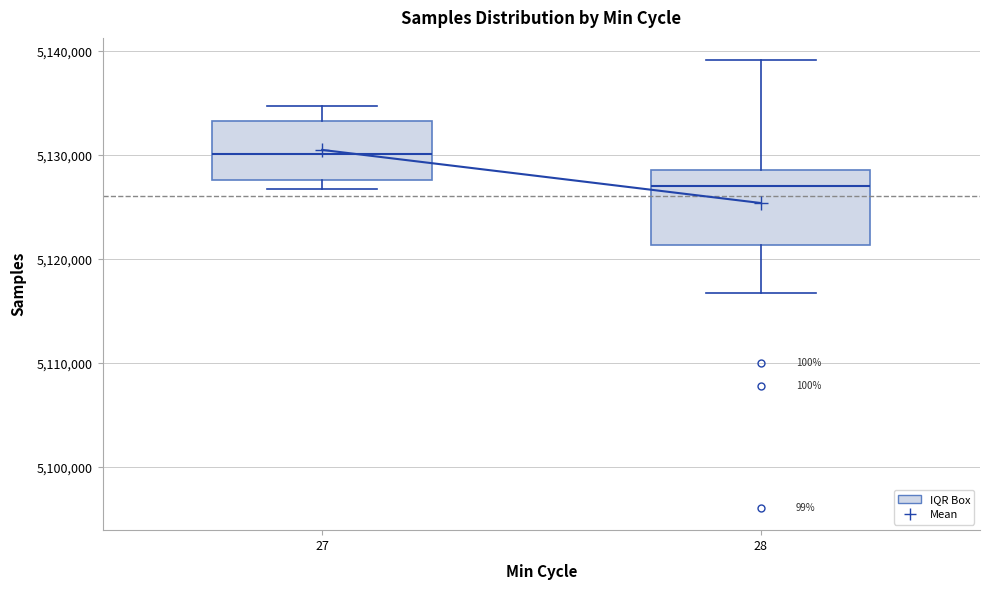

Reading left to right, read every box against the y-axis: the position of its median line, the range the box covers, and the ends of its whiskers. The values are not printed on the chart, so give them approximately, as read against the axis.

27: median 5130000, box 5128000 to 5133000, whiskers 5127000 to 5135000
28: median 5127000, box 5121000 to 5129000, whiskers 5117000 to 5139000